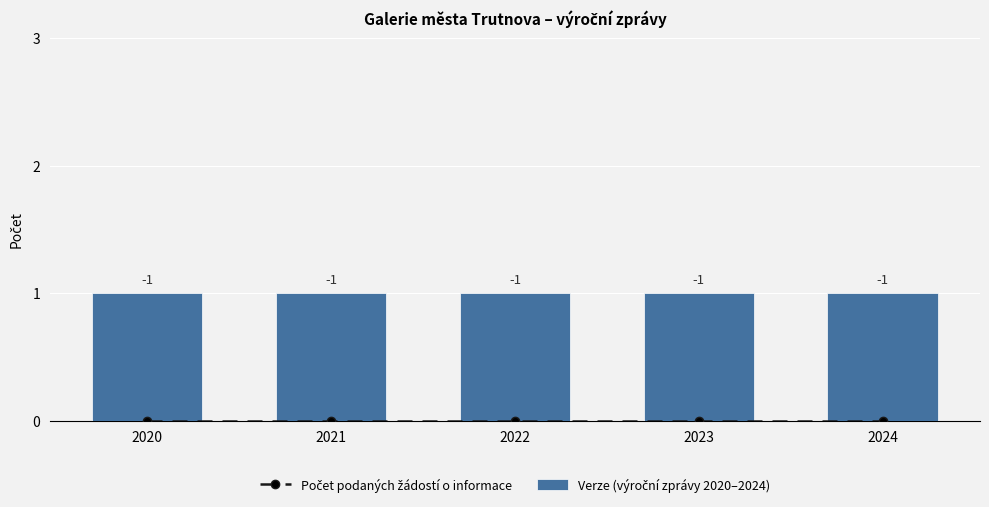

Are the bars horizontal?

No